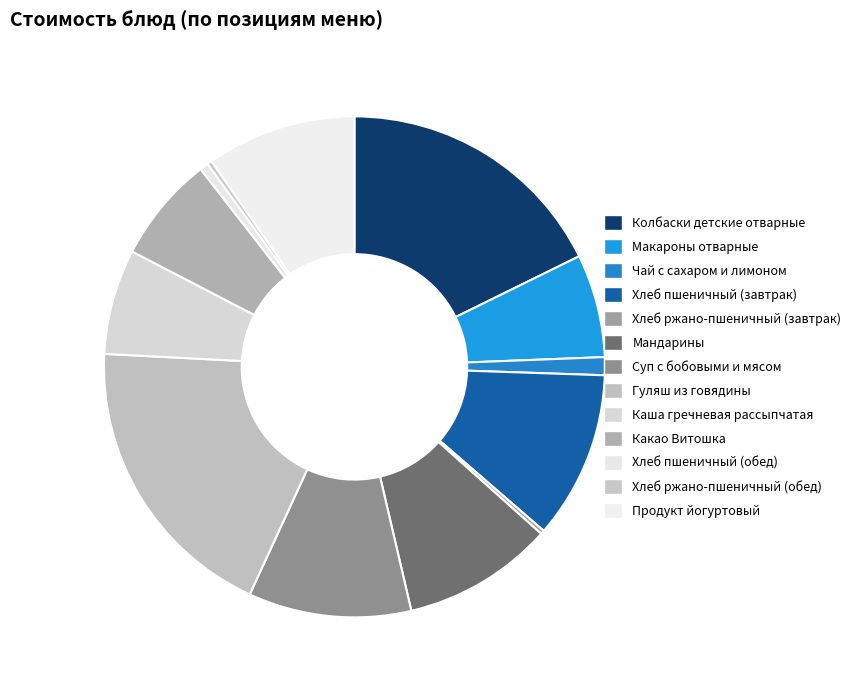

To the nearest percent, what percentage of the pie is Хлеб пшеничный (обед)?

1%